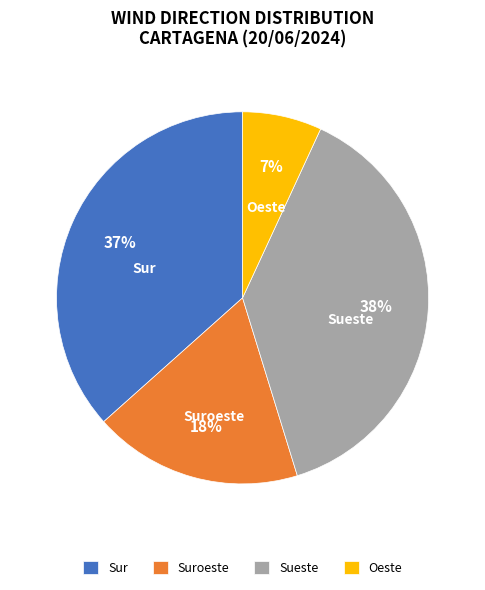

Count the number of slices in the pie.

4